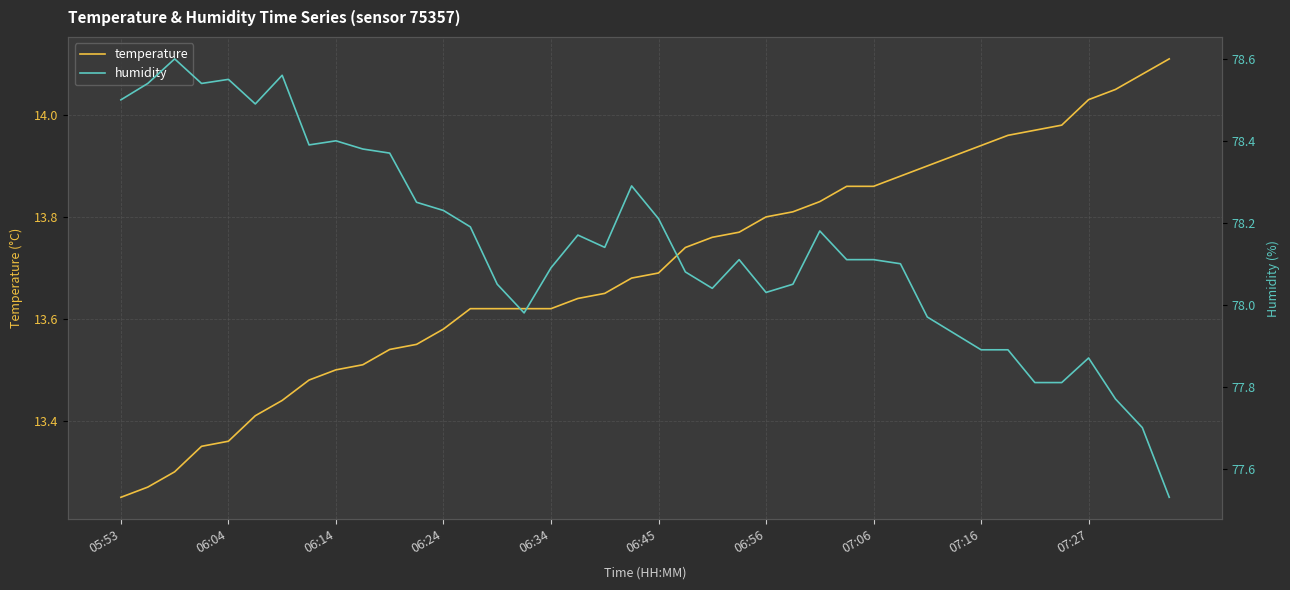

How many distinct data groups are displayed?

2